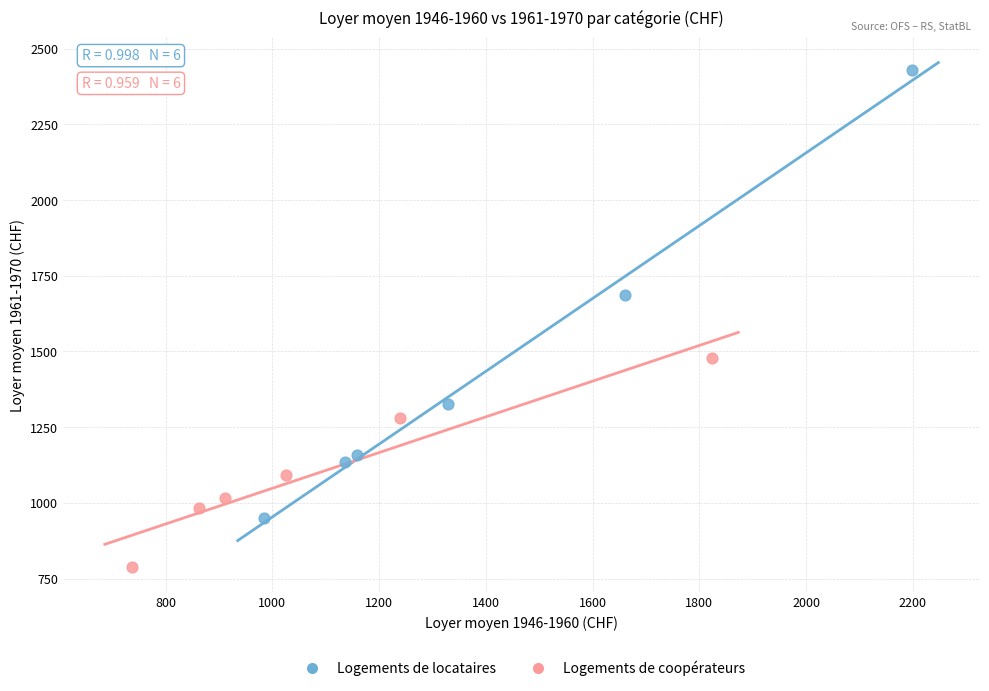

Which series has the widest spread of Y values?

Logements de locataires